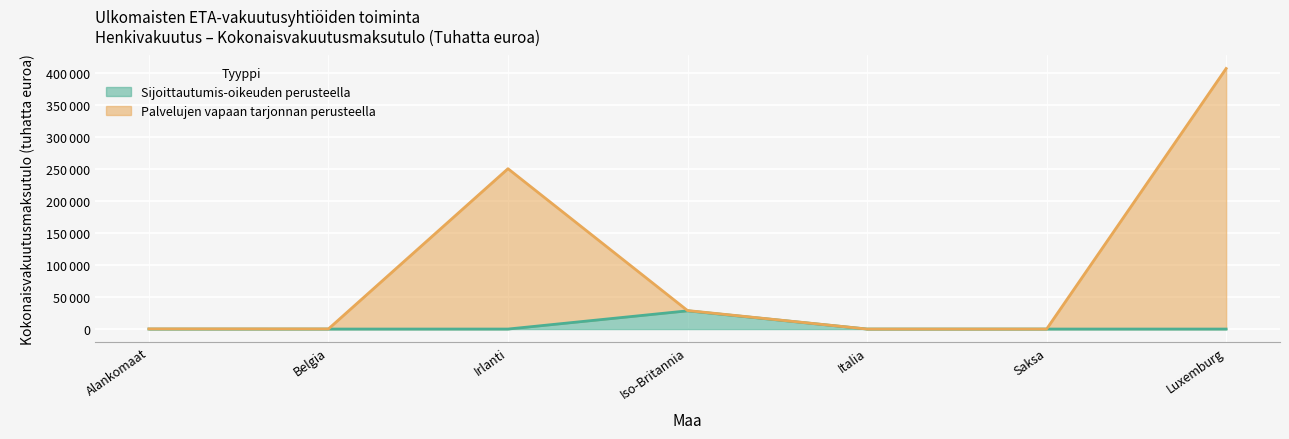

What are all the series names shown in the legend?

Sijoittautumis-oikeuden perusteella, Palvelujen vapaan tarjonnan perusteella